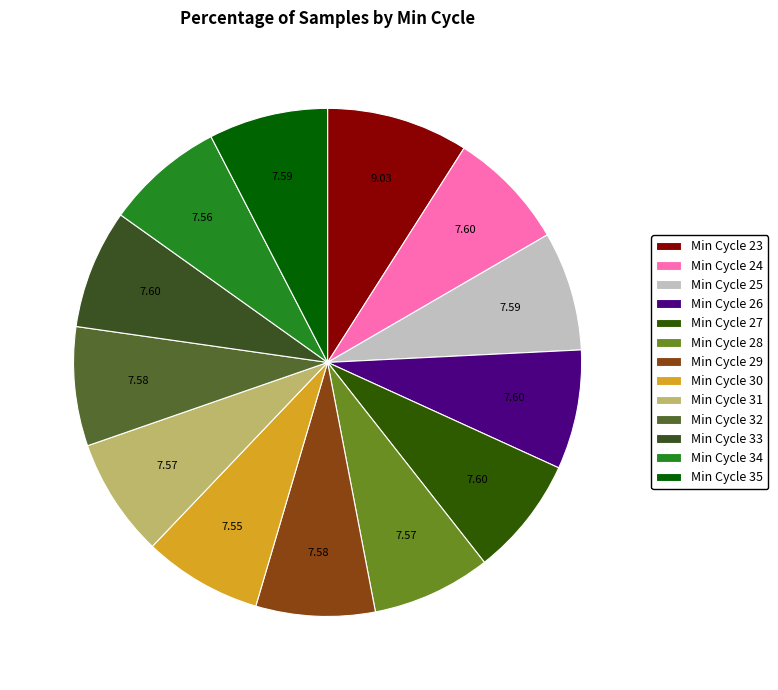

Count the number of slices in the pie.

13